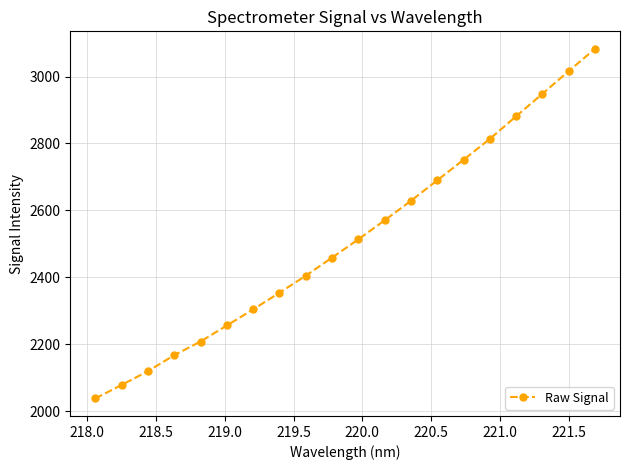

What is the average value?

2514.3